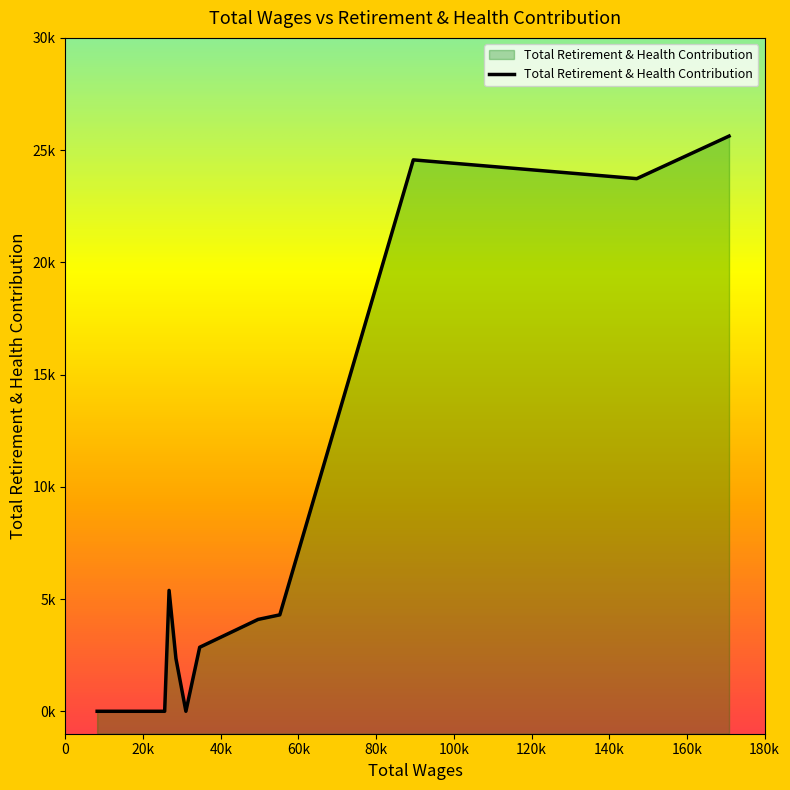

How many values are below 2852?

7